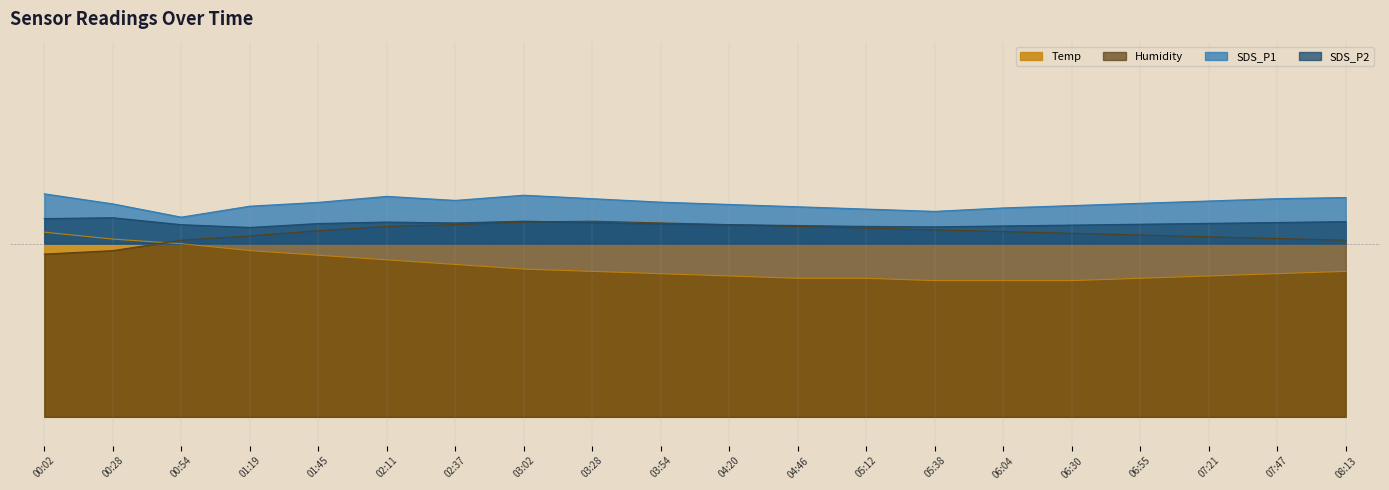

What is the difference between the SDS_P1 values at 01:19 and 07:47?

0.1